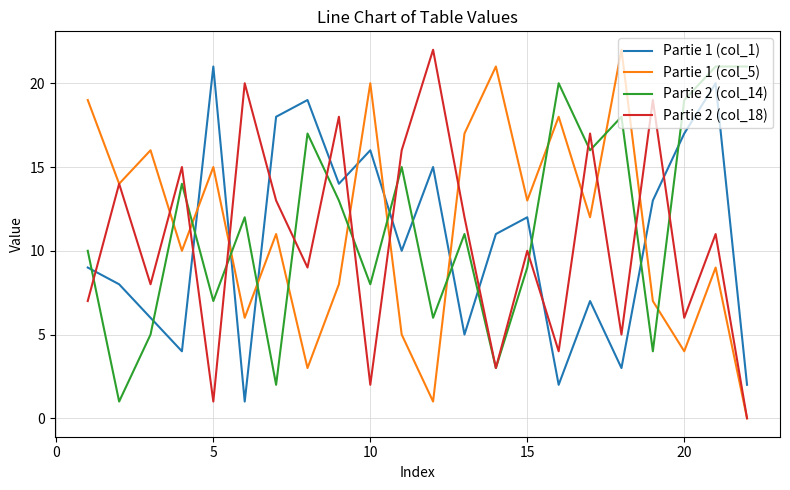

After their last crossing, which series has the higher values: Partie 2 (col_14) or Partie 1 (col_5)?

Partie 2 (col_14)